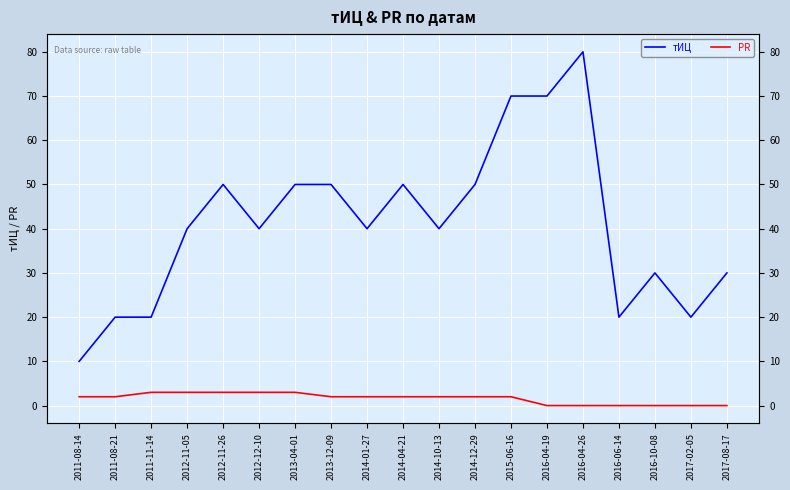

What is the difference between the highest and lowest values at 2017-02-05?

20